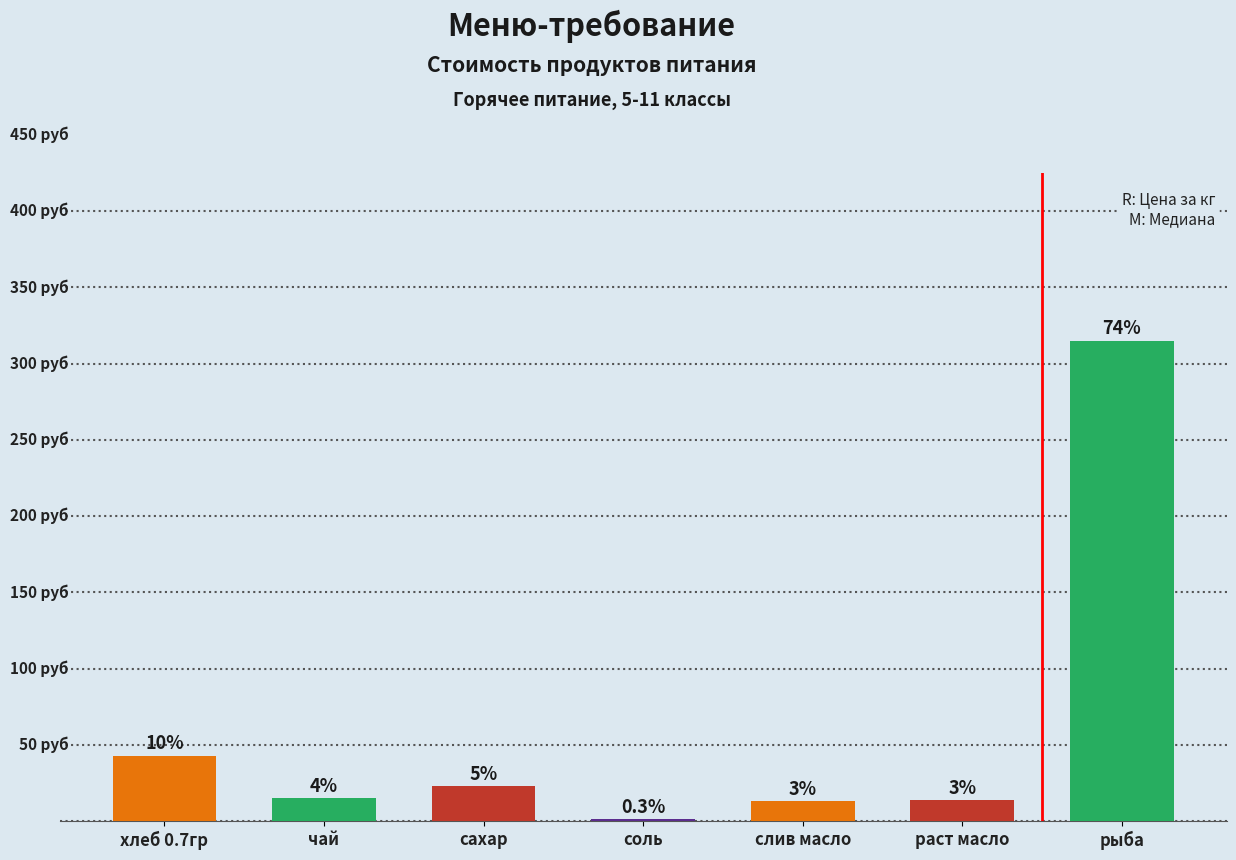

Rank the categories by value from lowest to highest.

соль, слив масло, раст масло, чай, сахар, хлеб 0.7гр, рыба